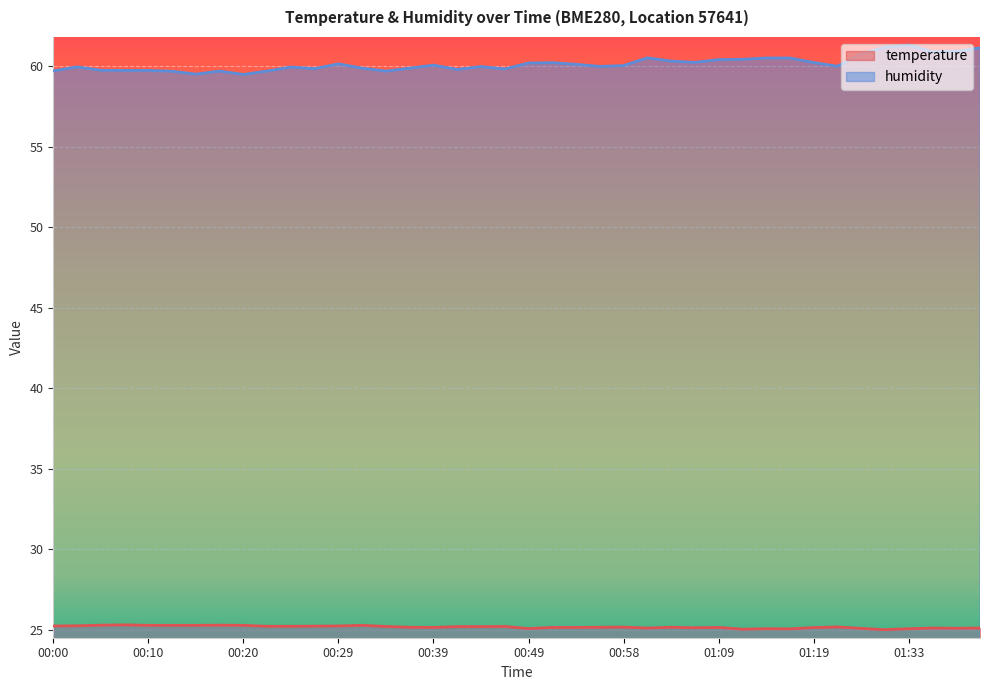

What value does the humidity series have at 00:24?

60.0